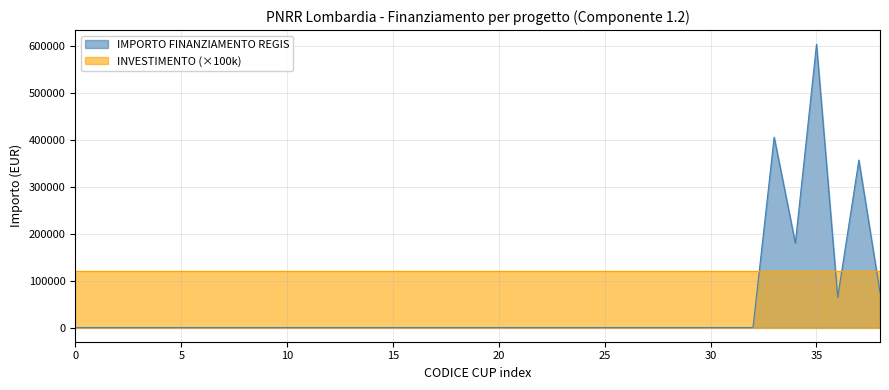

How many lines are shown in the chart?

2